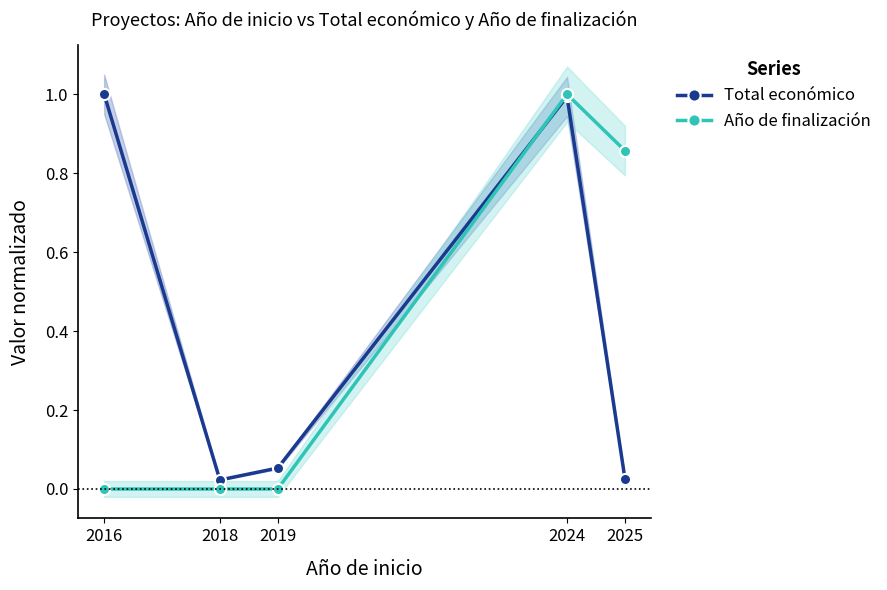

What is the value of the Total económico point at the 4th from the left?

1.0